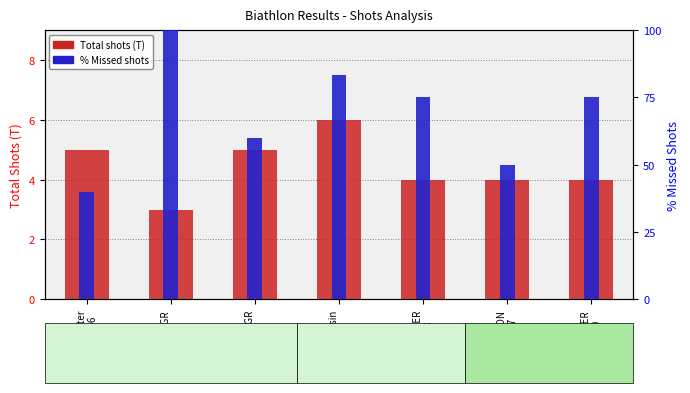

What are all the series names shown in the legend?

Total shots (T), % Missed shots